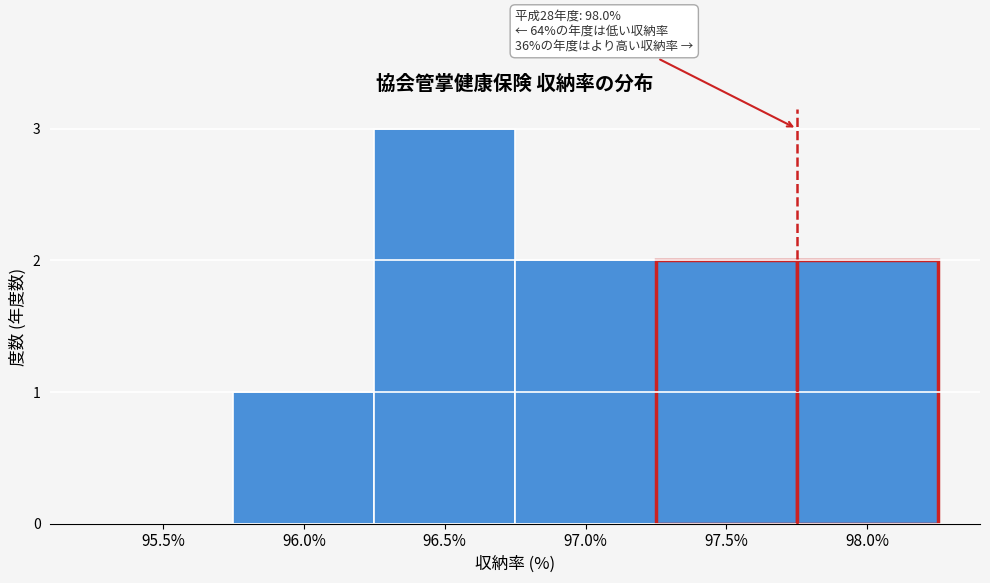

Reading left to right, extract all data points from this chart.

95.5%=0	96.0%=1	96.5%=3	97.0%=2	97.5%=2	98.0%=2